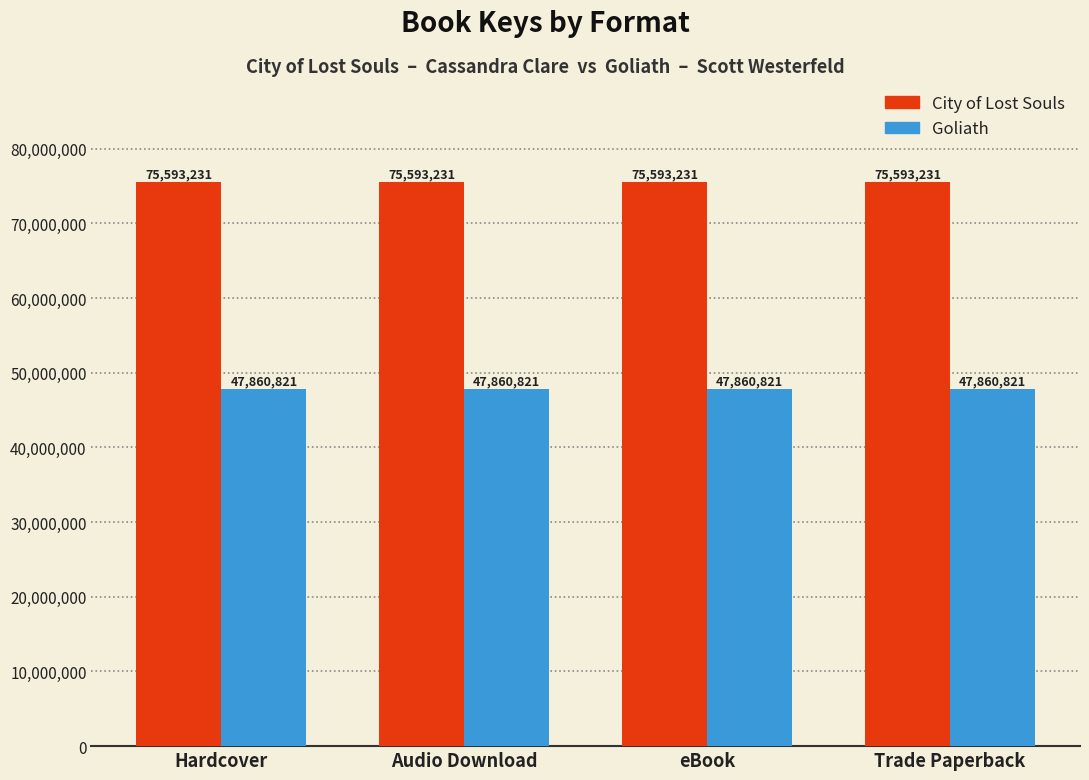

Does the chart contain any negative values?

No